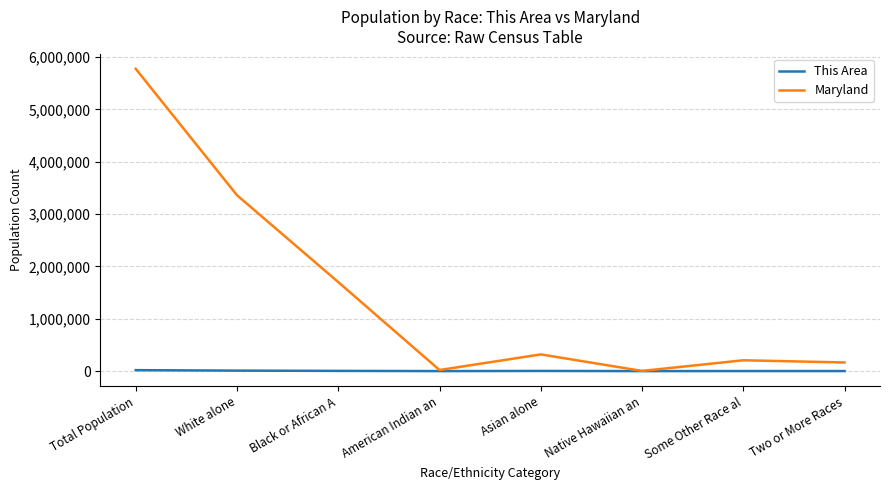

At which category is the sum across all series the highest?

Total Population